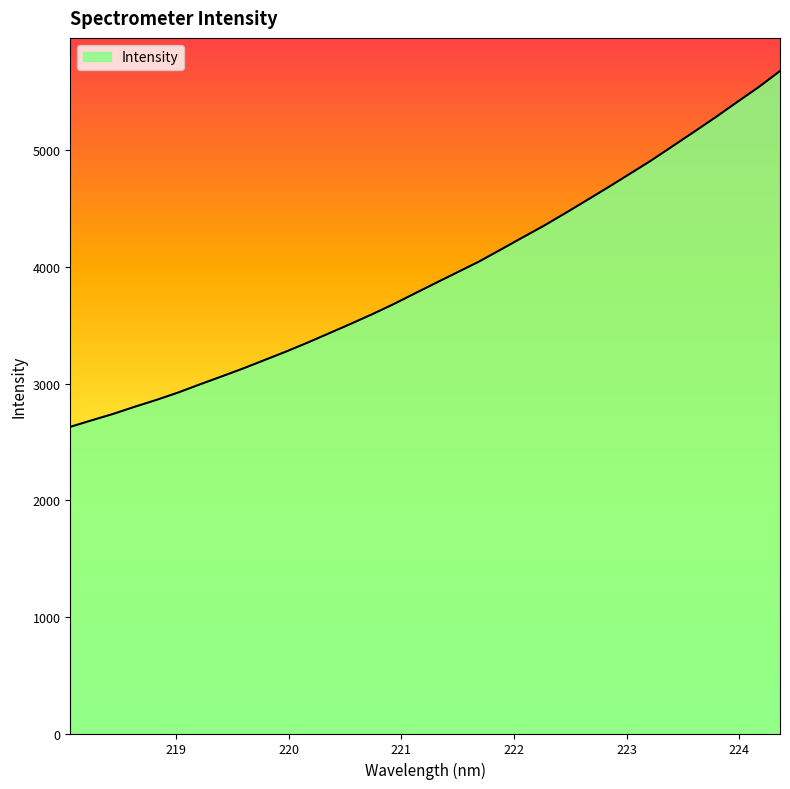

What is the difference between the maximum and minimum values?

3049.8